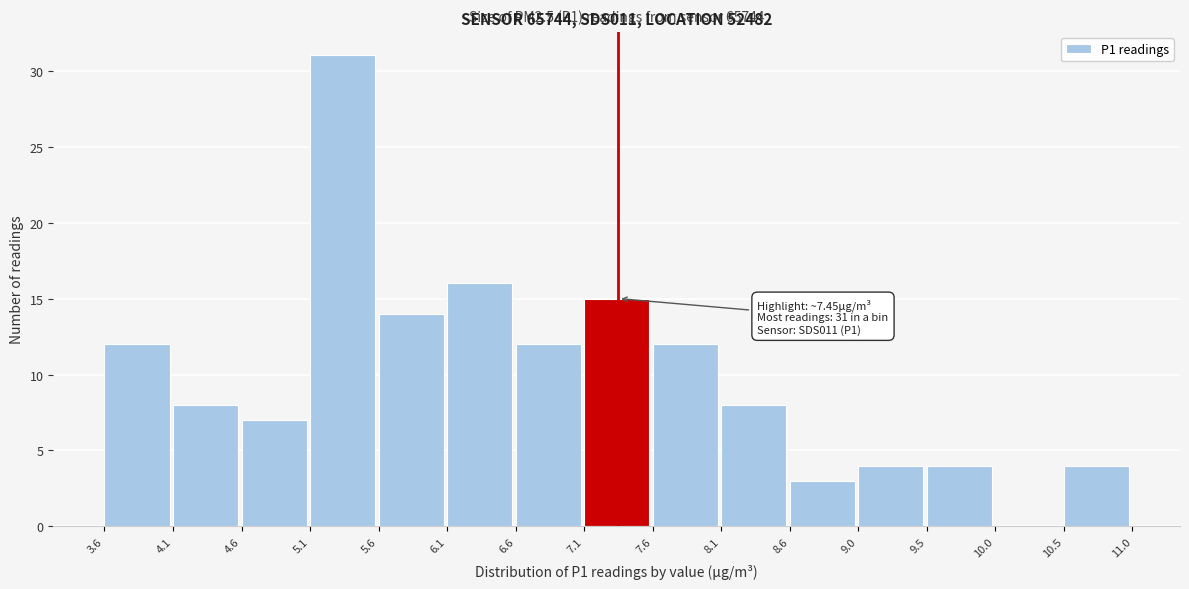

Over which range of the x-axis is the bar tallest?

5.1 to 5.6